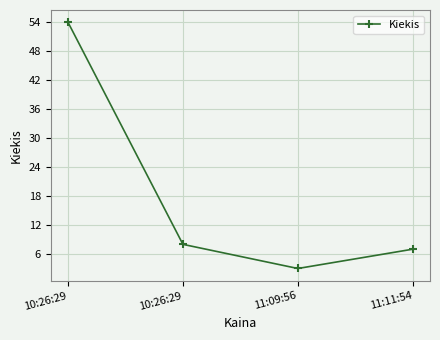

Which label corresponds to the smallest value in the chart?

11:09:56